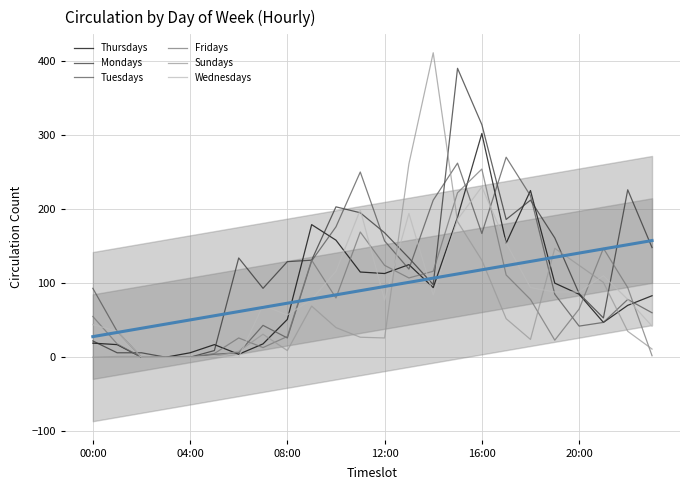

Rank the series by their maximum value, from highest to lowest.

Sundays, Mondays, Thursdays, Tuesdays, Fridays, Wednesdays